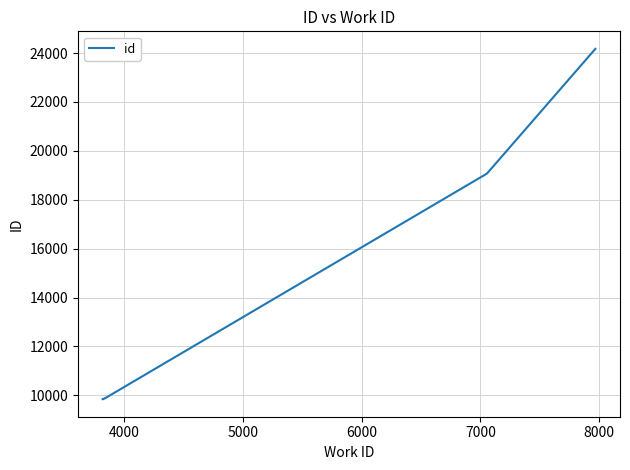

Is it true that the value at 8 is 12544?

False